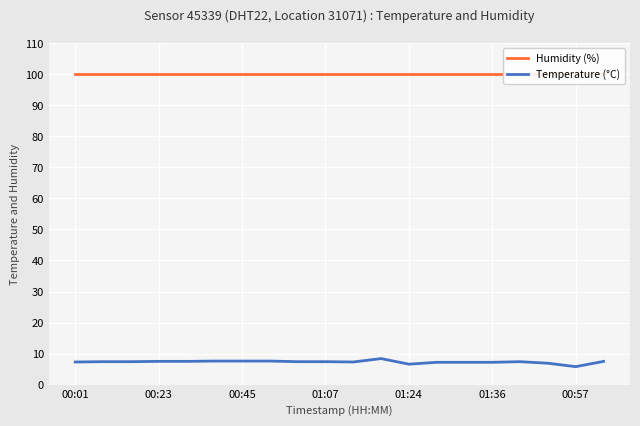

Is it true that Temperature (°C) equals 7.3 at 10?

True